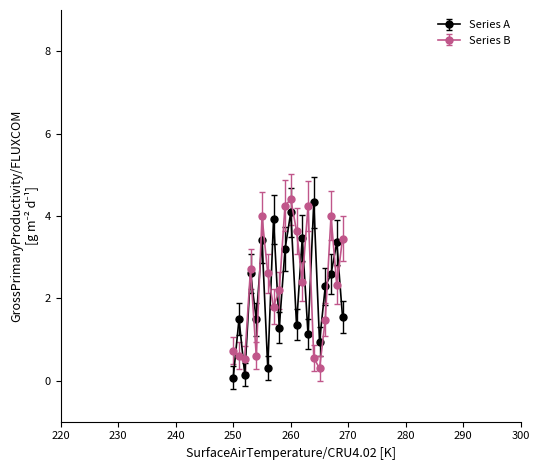

What is the average value of the Series B series?

2.3